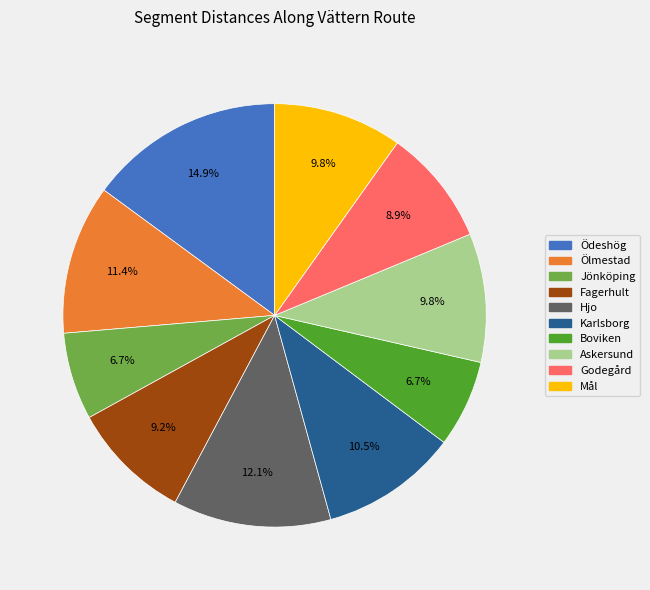

What is the ratio of the value at Hjo to the value at Karlsborg?

1.2